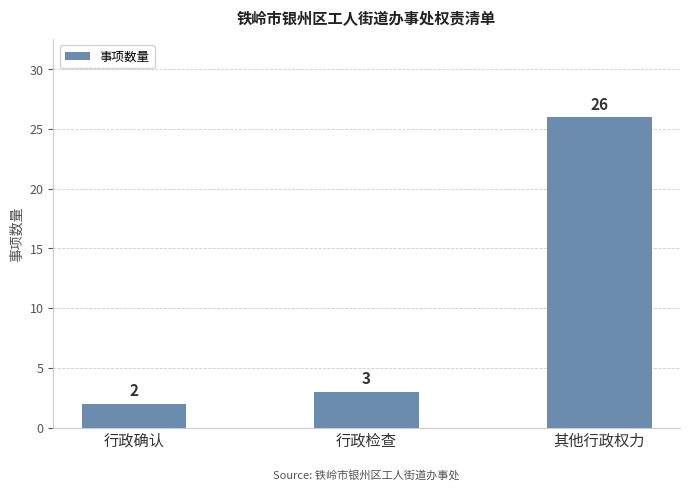

Reading left to right, transcribe all the data shown in this chart.

2	3	26